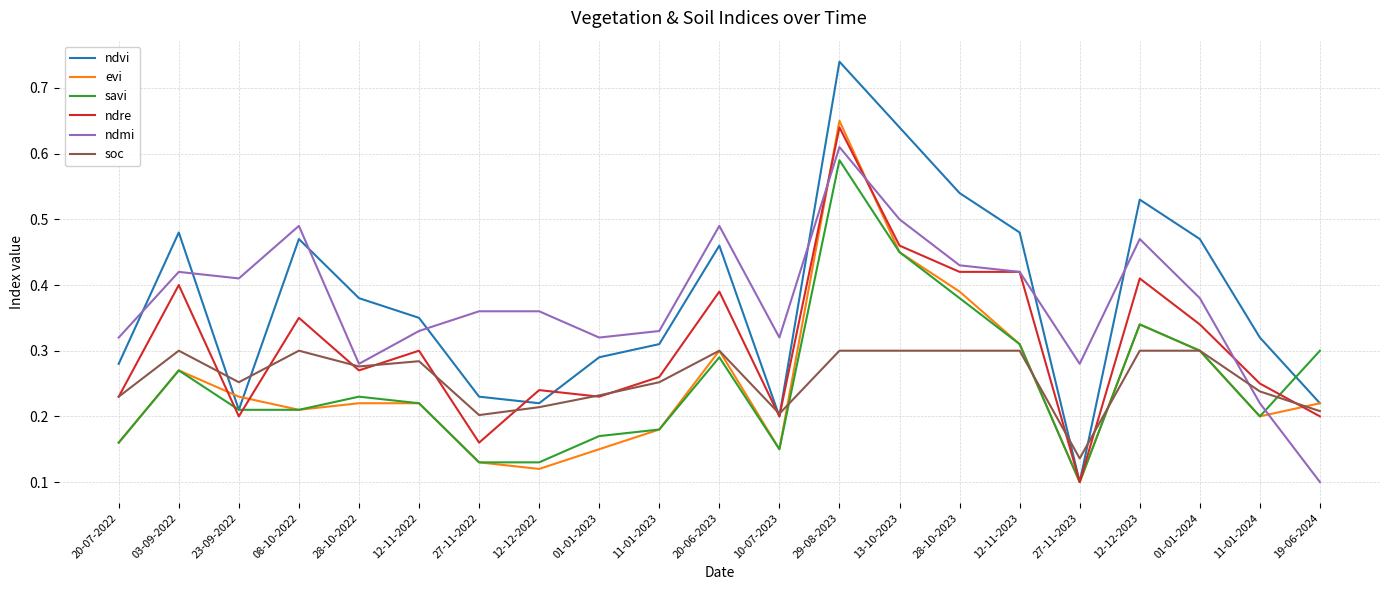

How many interior local valleys does the evi series have?

5